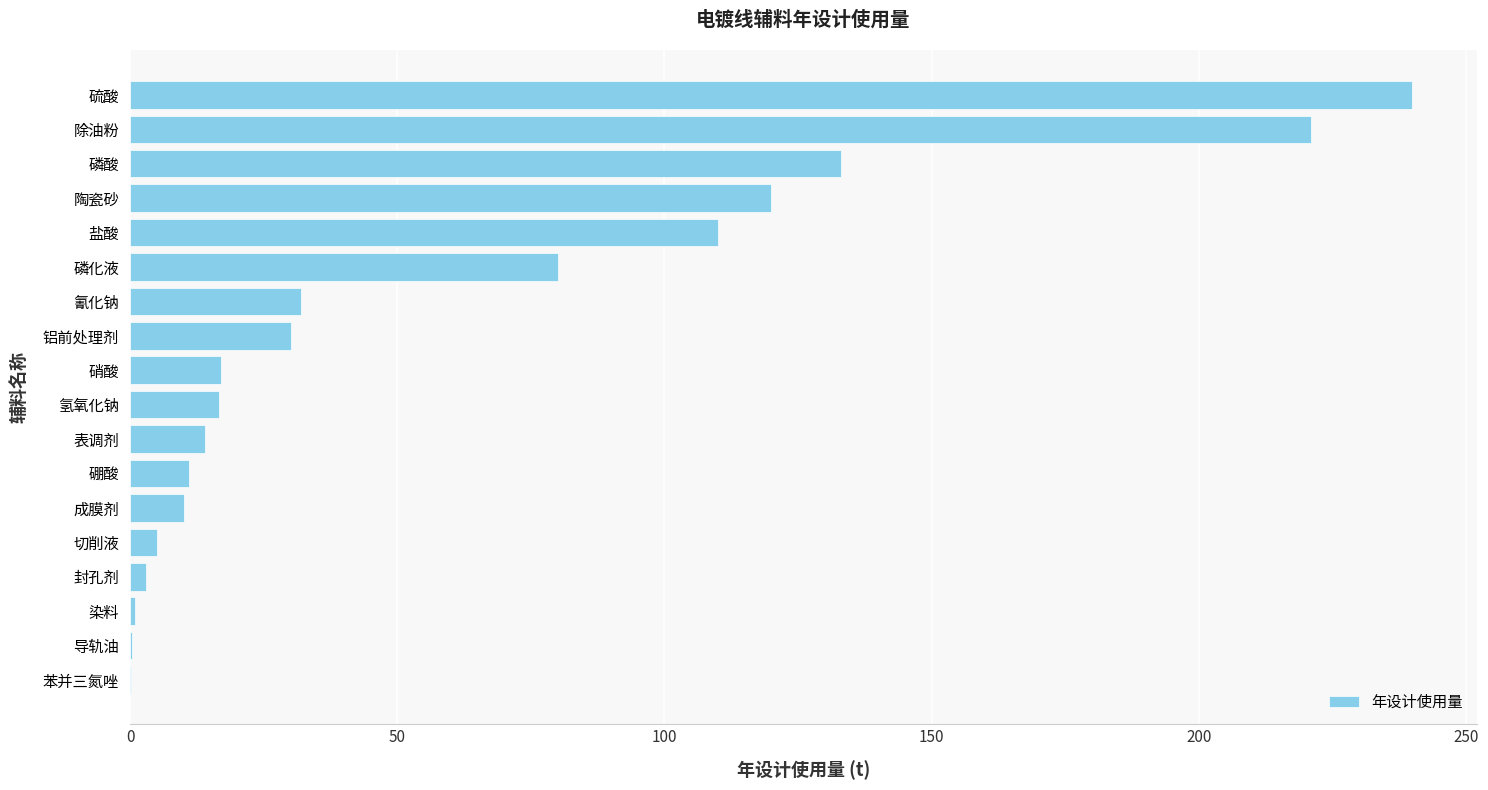

At which category does the chart reach its peak across all series?

硫酸